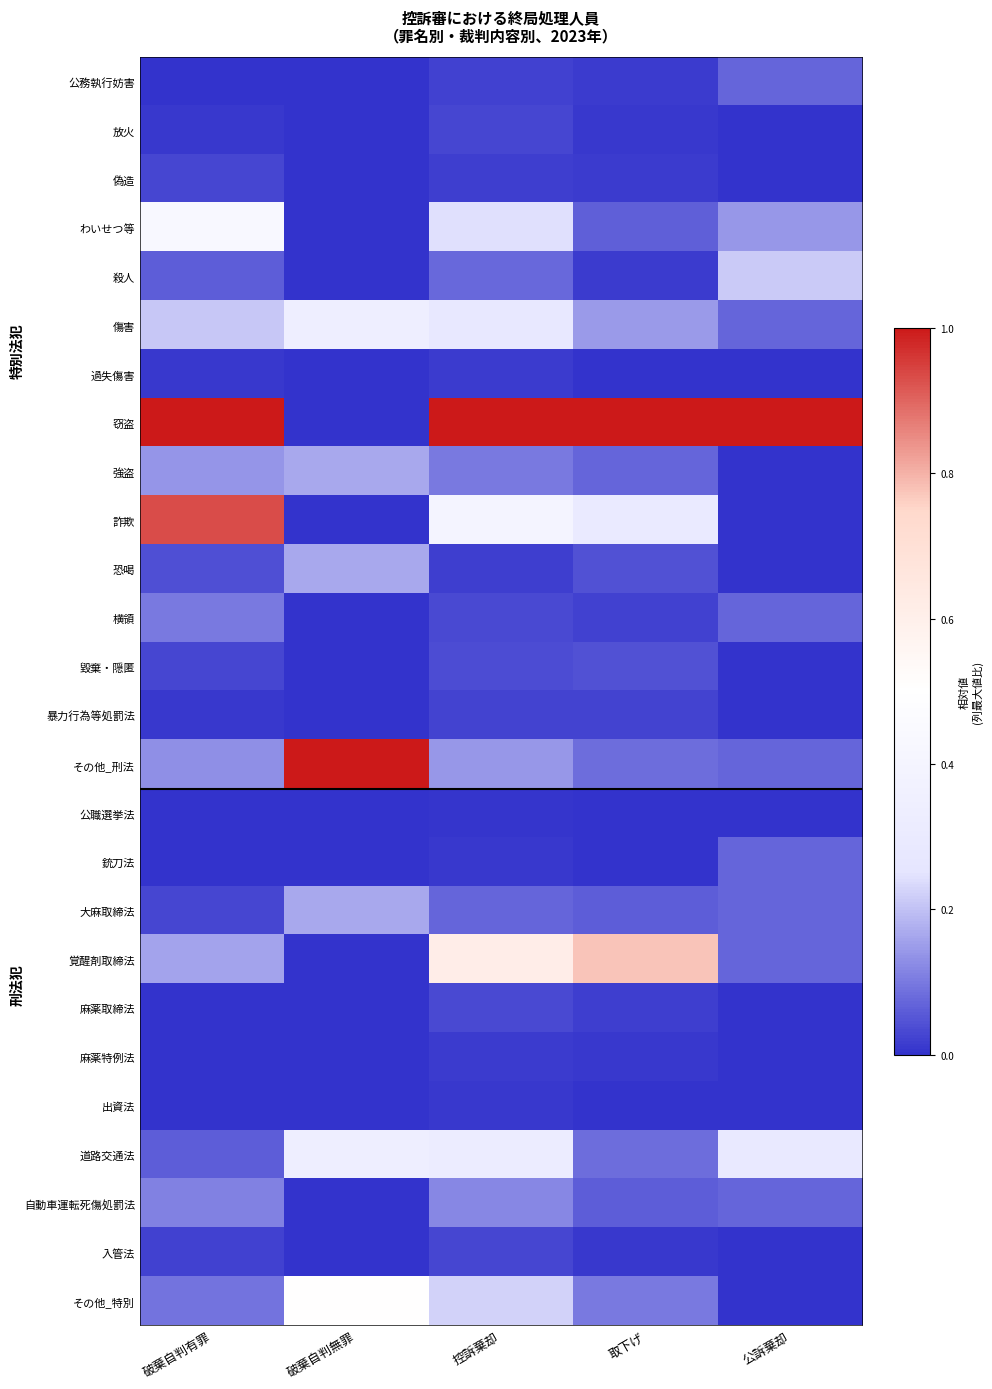

At how many categories does at least one series exceed 0?

5